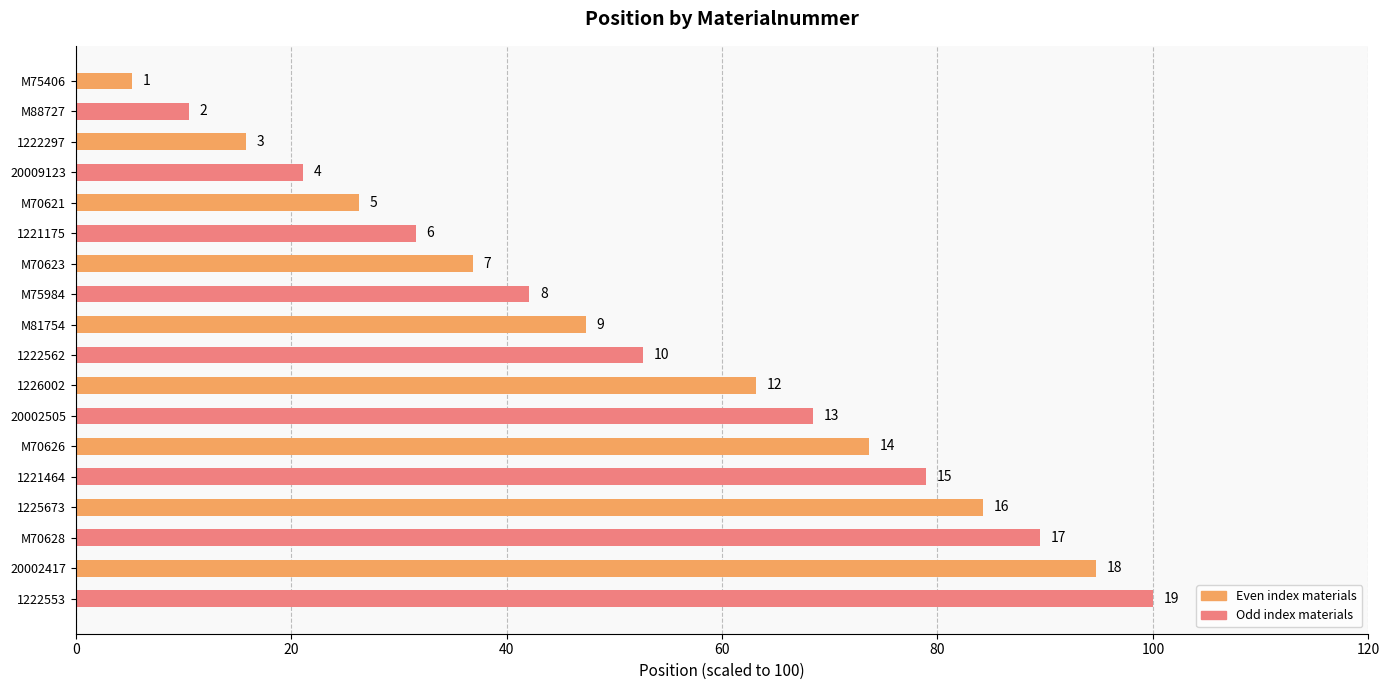

Are the bars horizontal?

Yes